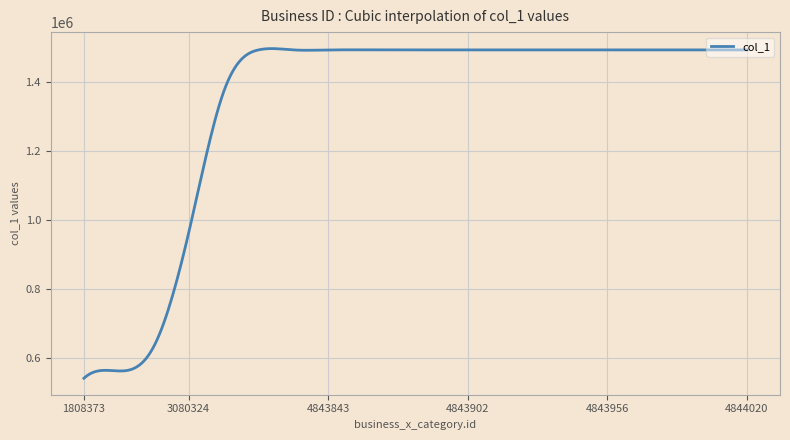

What is the minimum value shown in the chart?

542750.0